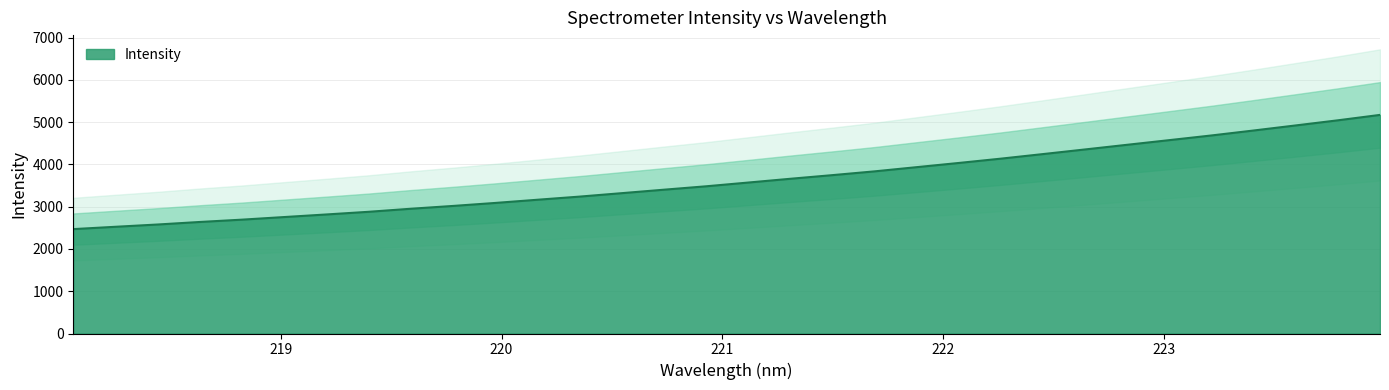

Read the value at 222.263.

4137.5